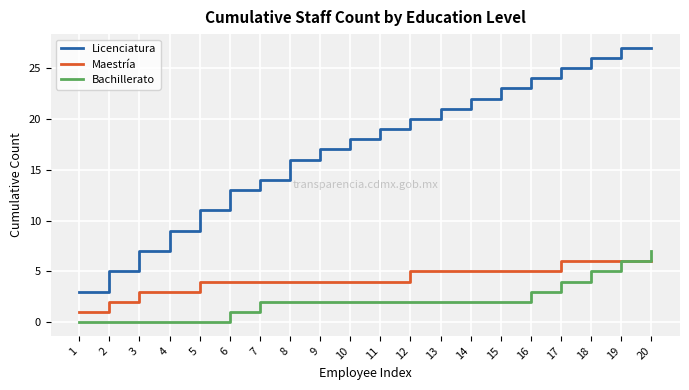

True or false: Bachillerato and Licenciatura intersect in this chart.

False